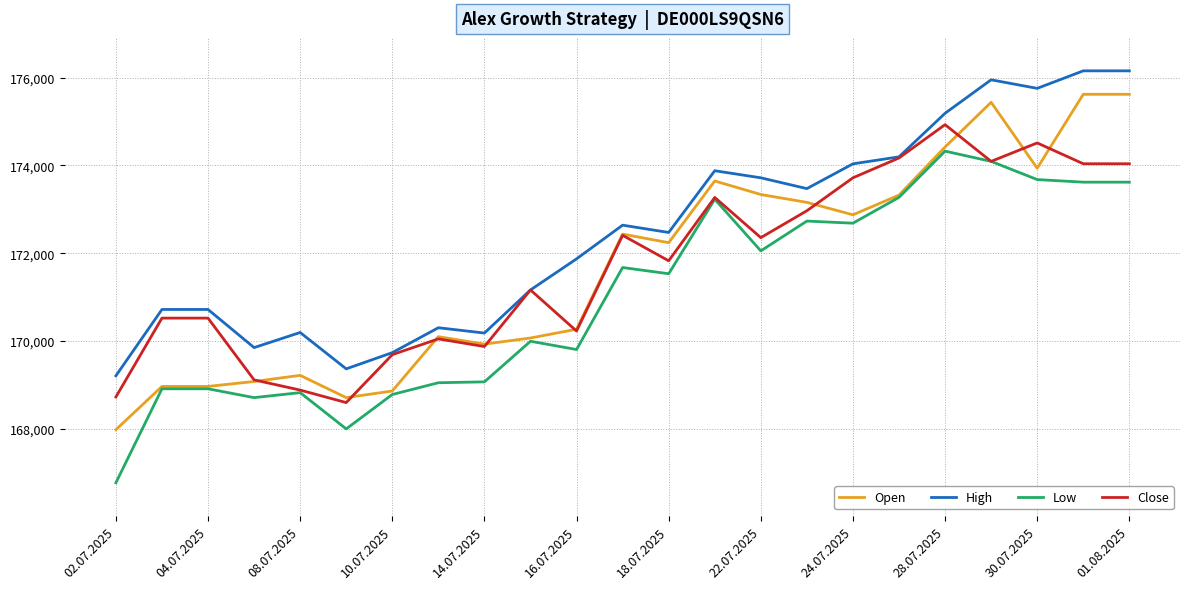

What is the maximum value for High?

176152